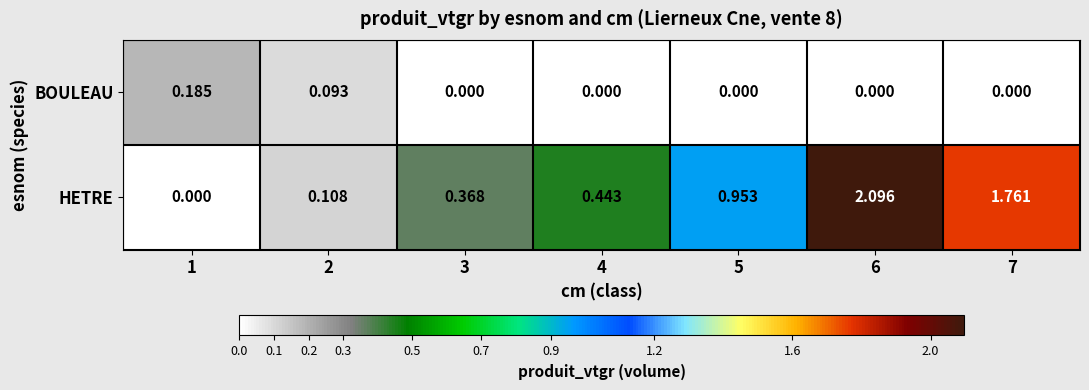

Between 1 and 4, which series saw the biggest shift?

HETRE